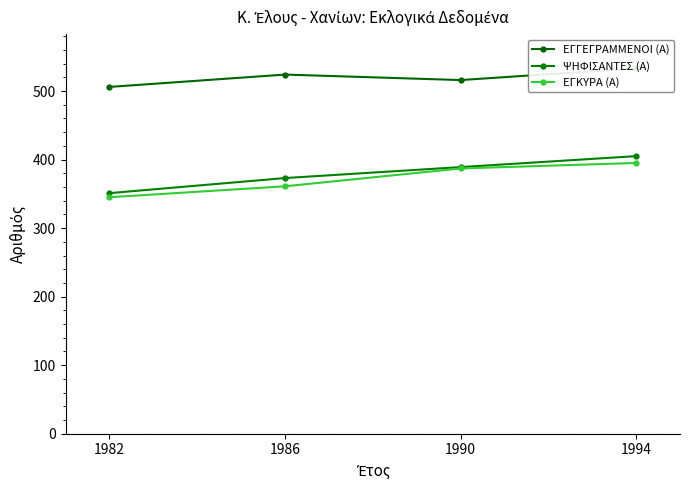

At which category is the sum across all series the highest?

1994